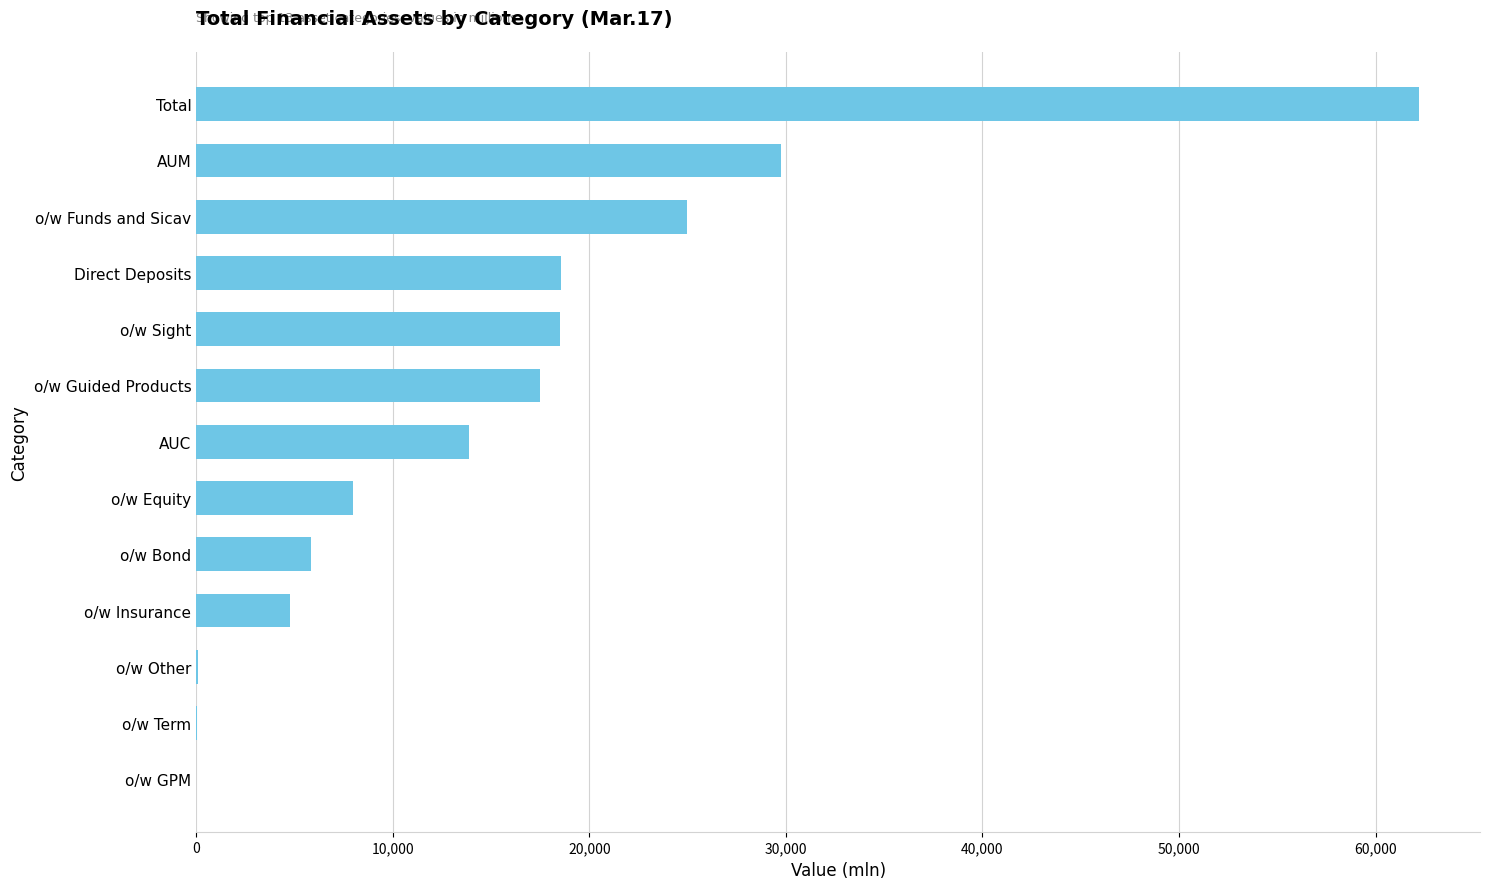

Is it true that the value at o/w Insurance is 4749.2?

True